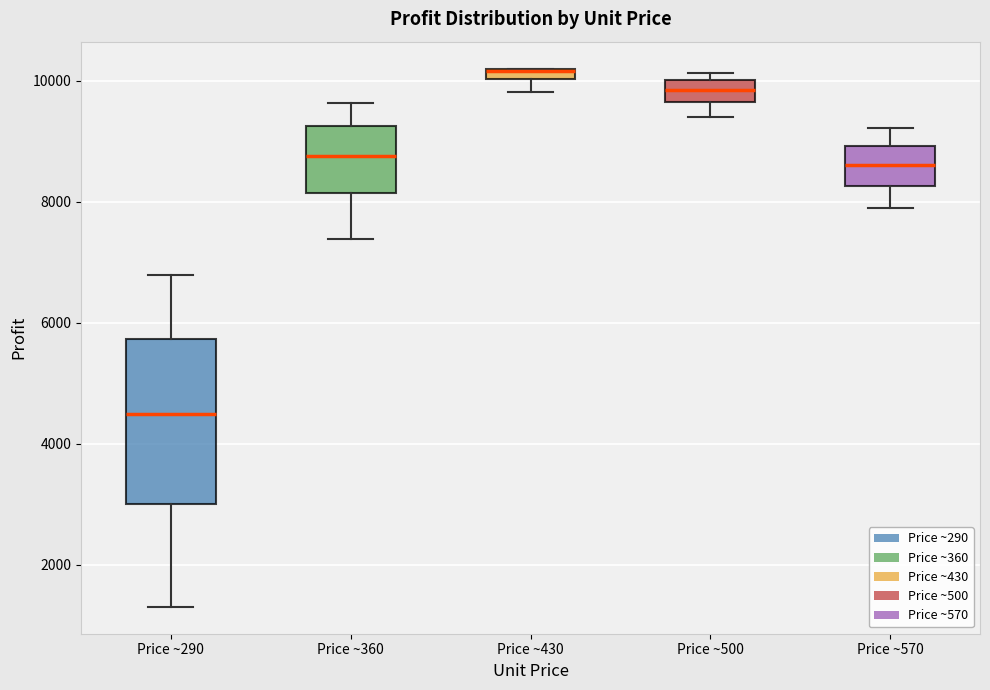

Where does the median line of the box for Price ~290 sit on the y-axis? The values are not printed on the chart, so give them approximately, as read against the axis.

4400